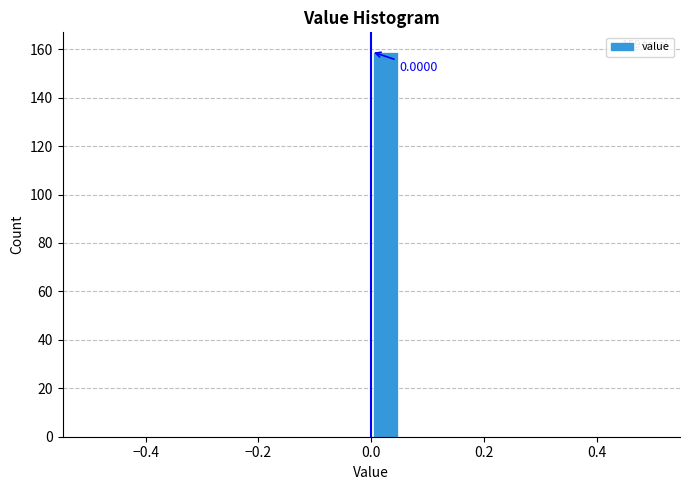

Around what value on the x-axis is the tallest bar? Give the approximate position of its centre, as read against the axis.

0.02